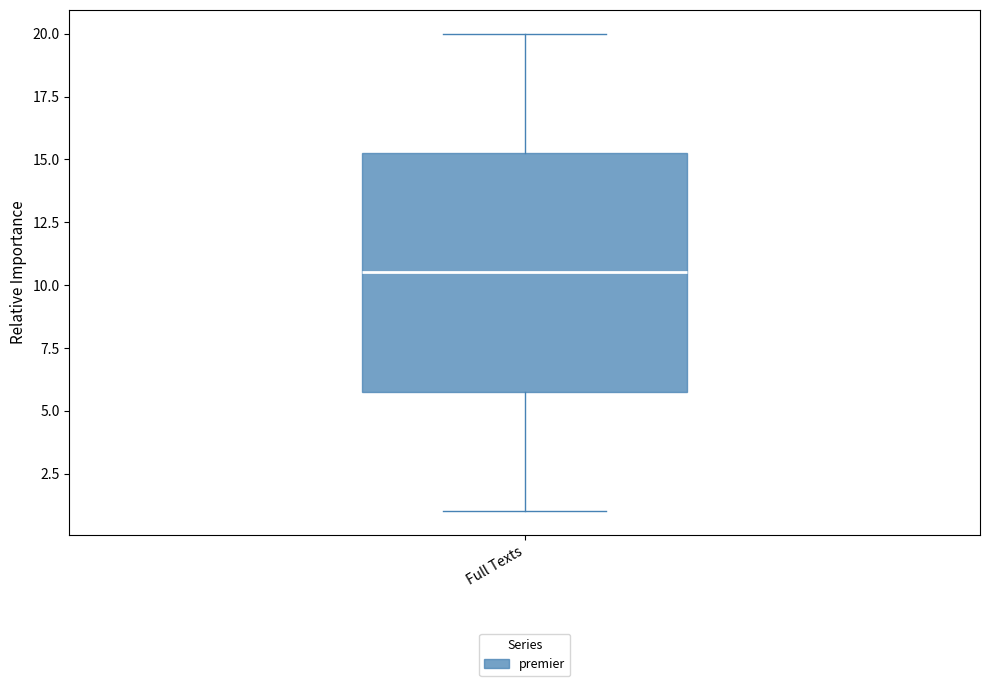

Where does the upper whisker of the box for Full Texts end on the y-axis? The values are not printed on the chart, so give them approximately, as read against the axis.

20.0